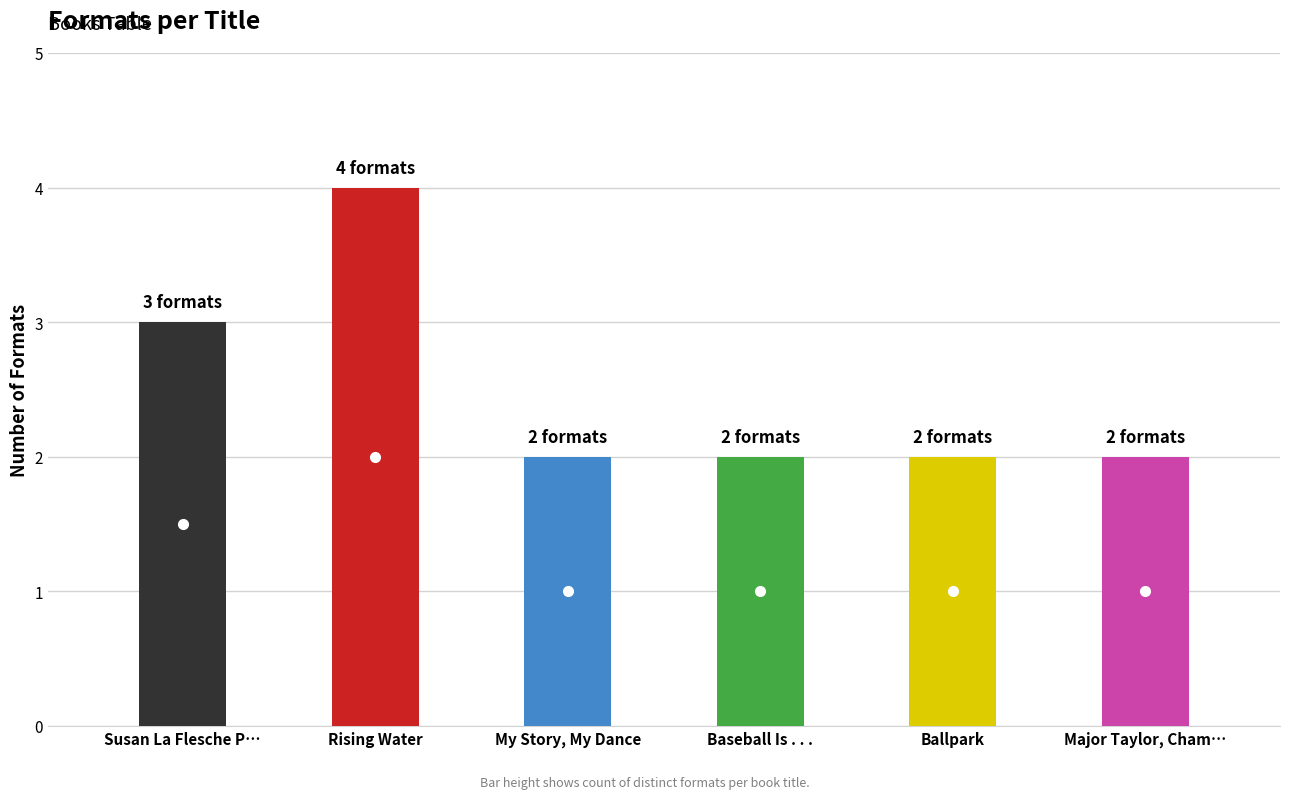

How many values are between 2 and 3?

5